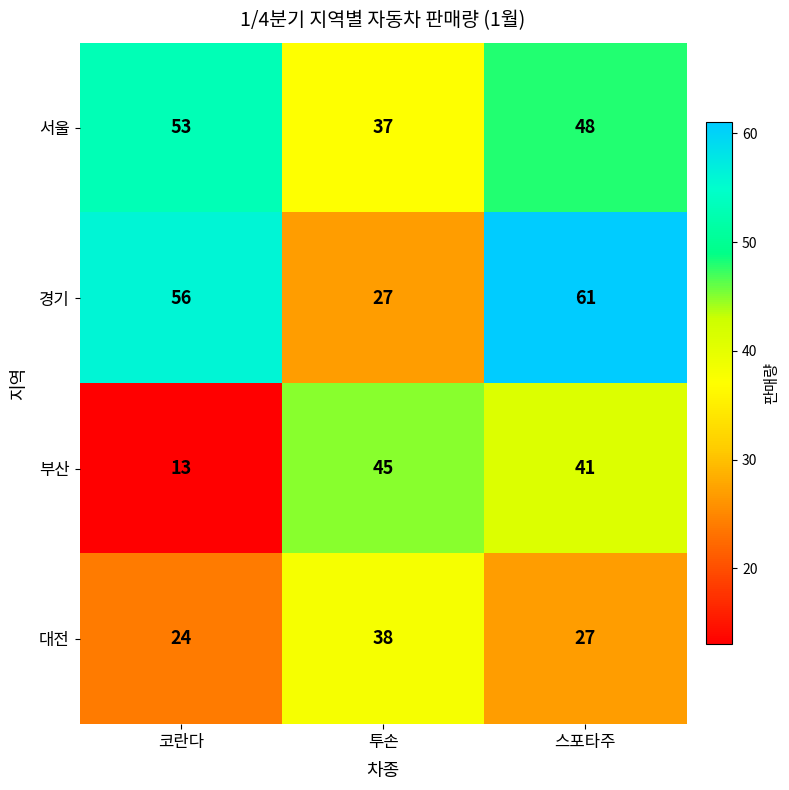

What is the greatest value displayed?

61